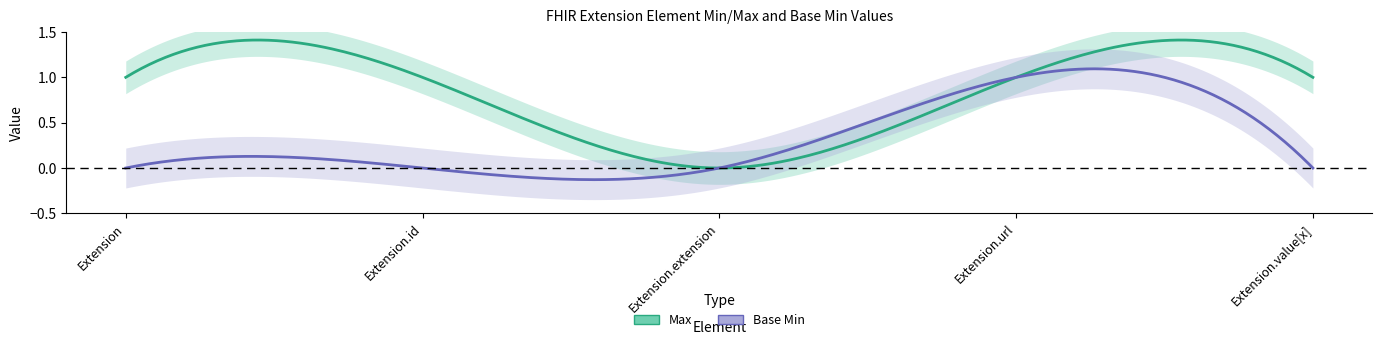

Is this an area chart (filled region under the line)?

No